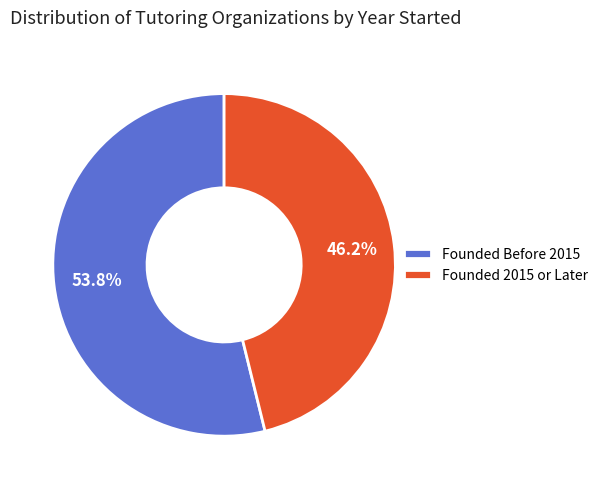

Which slice is the largest?

Founded Before 2015